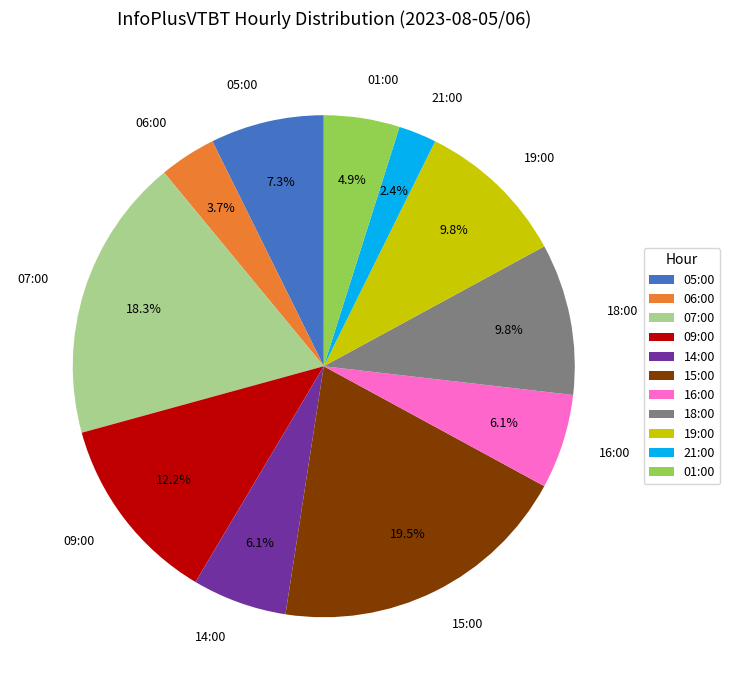

To the nearest percent, what percentage of the pie is 01:00?

5%